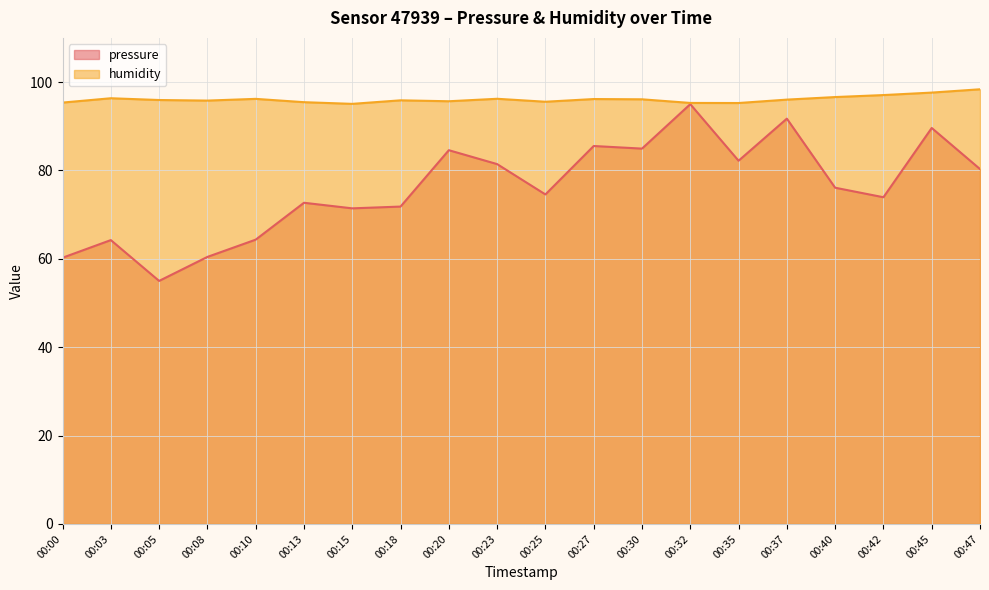

Reading left to right, list all the values displayed in this chart.

pressure: 60.2	64.2	55.0	60.4	64.3	72.7	71.4	71.8	84.6	81.4	74.6	85.5	84.9	95.0	82.2	91.7	76.1	73.9	89.6	80.3
humidity: 95.4	96.3	95.9	95.8	96.2	95.5	95.1	95.9	95.7	96.2	95.5	96.2	96.1	95.3	95.3	96.0	96.6	97.1	97.6	98.4